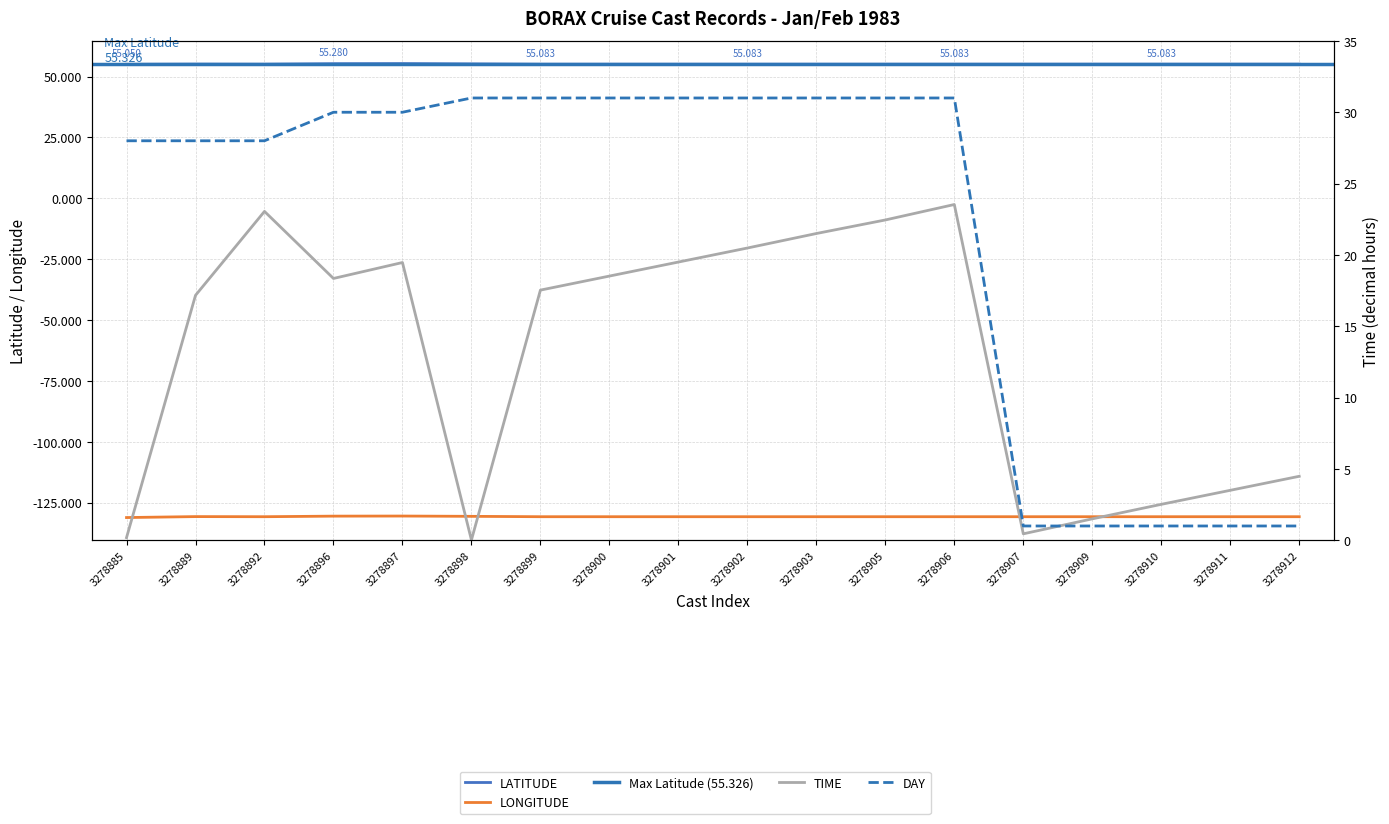

True or false: TIME and LATITUDE intersect in this chart.

False